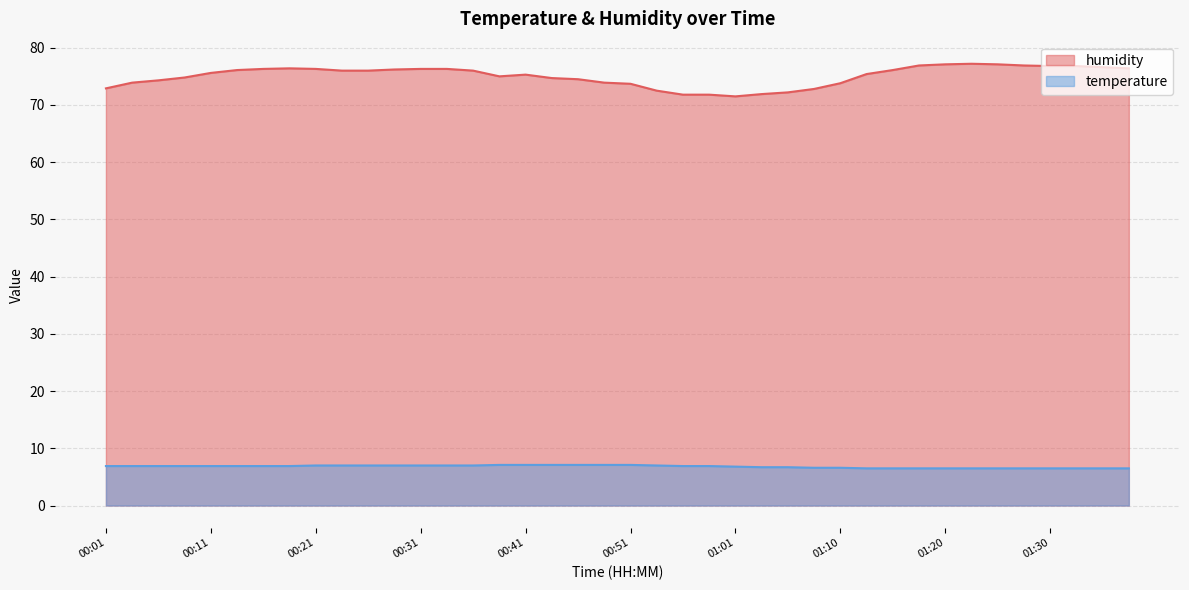

Reading right to left, list all the values displayed in this chart.

humidity: 76.4	76.6	76.8	76.8	76.9	77.1	77.2	77.1	76.9	76.1	75.4	73.8	72.8	72.2	71.9	71.5	71.8	71.8	72.5	73.7	73.9	74.5	74.7	75.3	75.0	76.0	76.3	76.3	76.2	76.0	76.0	76.3	76.4	76.3	76.1	75.6	74.8	74.3	73.9	72.9
temperature: 6.5	6.5	6.5	6.5	6.5	6.5	6.5	6.5	6.5	6.5	6.5	6.6	6.6	6.7	6.7	6.8	6.9	6.9	7.0	7.1	7.1	7.1	7.1	7.1	7.1	7.0	7.0	7.0	7.0	7.0	7.0	7.0	6.9	6.9	6.9	6.9	6.9	6.9	6.9	6.9